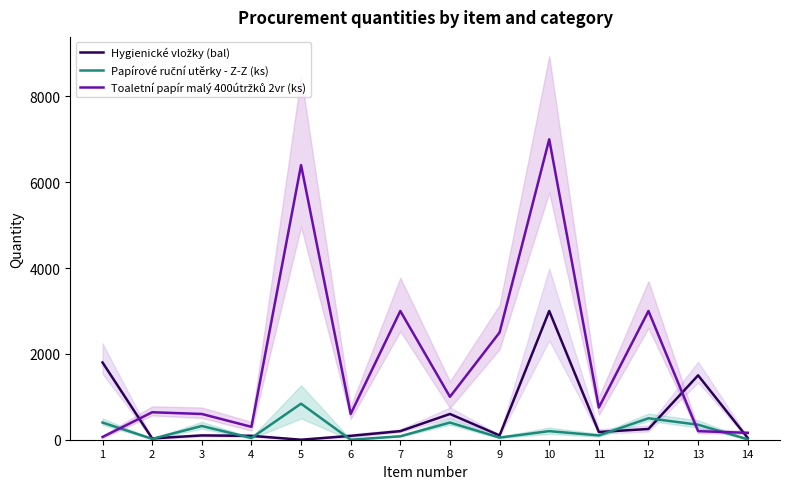

Count the number of categories in the chart.

14